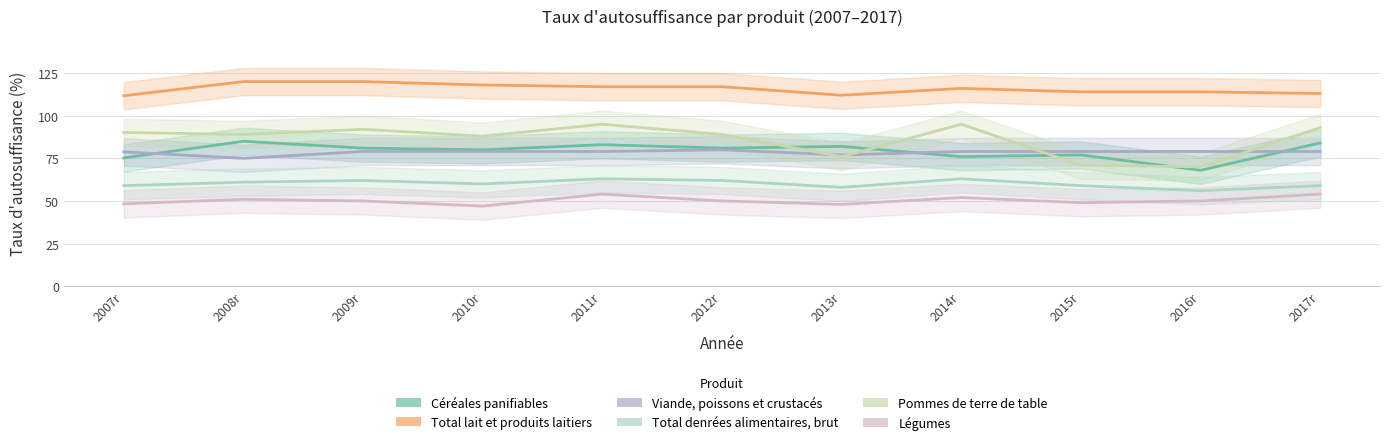

The value of Céréales panifiables at 2009r is 81.0. True or false?

True